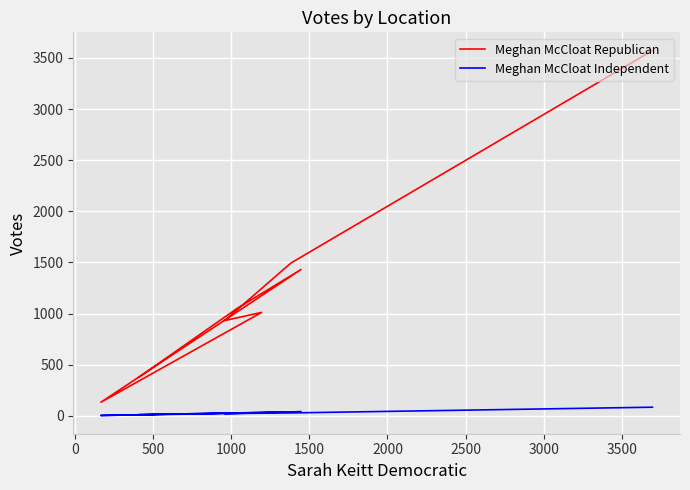

True or false: Meghan McCloat Republican has more than 0 interior local peaks.

True